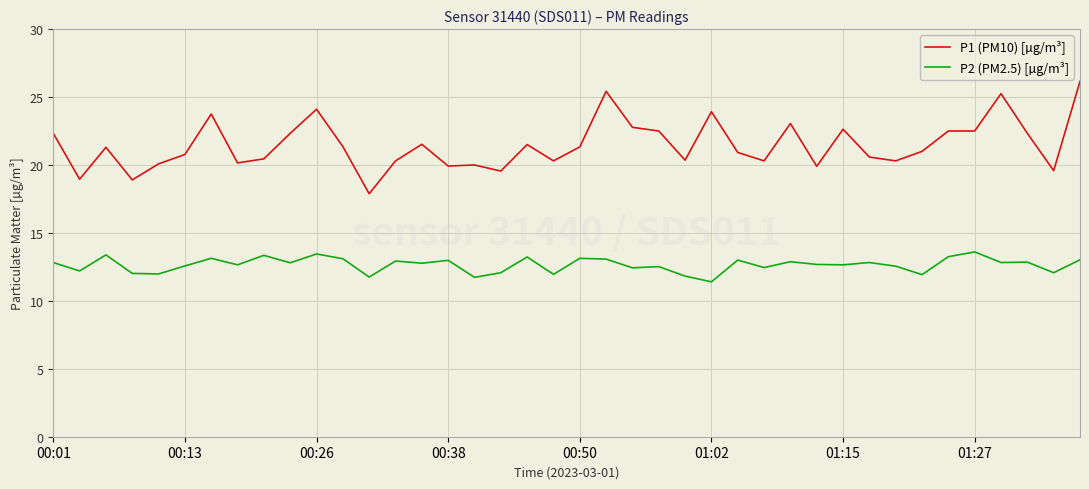

Which series has the largest total across all categories?

P1 (PM10) [µg/m³]